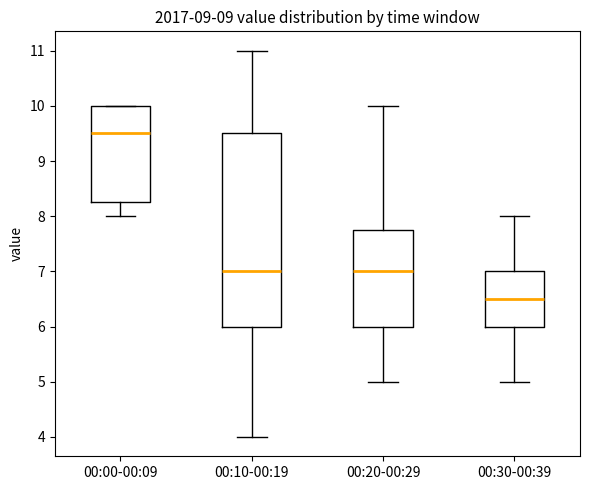

Where is the lower edge of the box for 00:10-00:19 on the y-axis? The values are not printed on the chart, so give them approximately, as read against the axis.

6.0